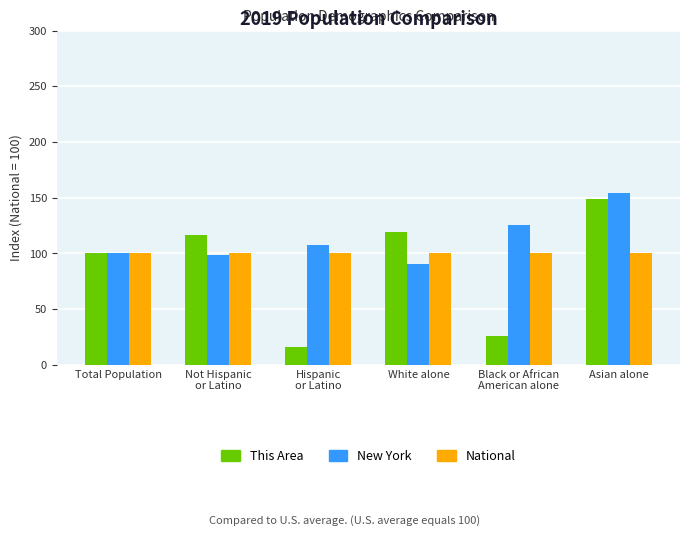

List the series in order of their overall mean, highest first.

New York, National, This Area